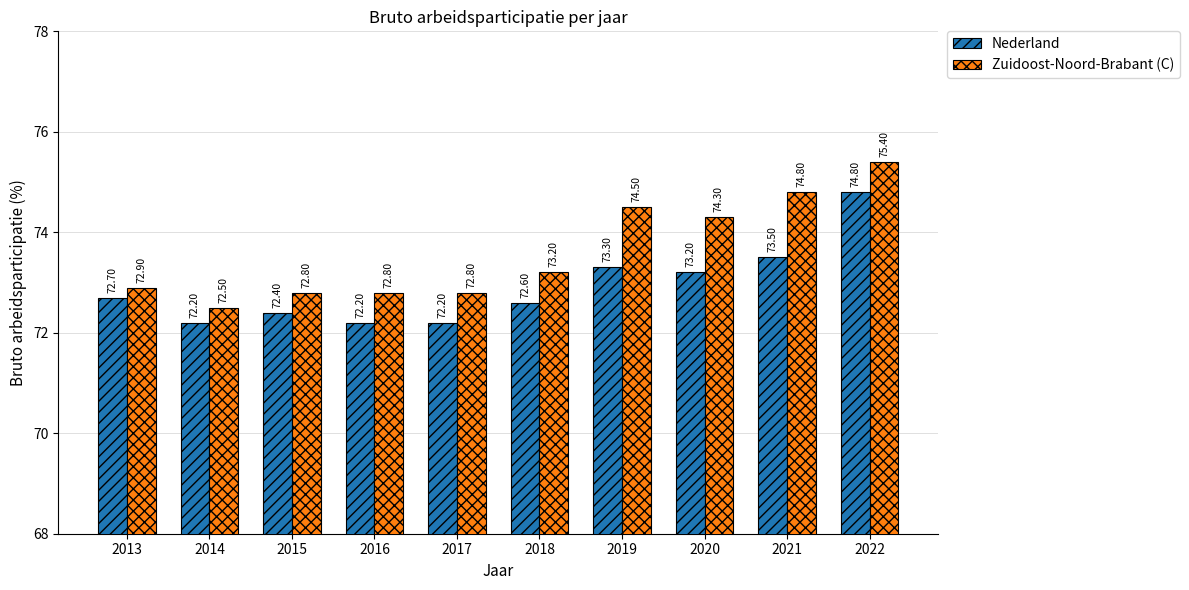

Reading right to left, transcribe all the data shown in this chart.

Nederland: 74.8	73.5	73.2	73.3	72.6	72.2	72.2	72.4	72.2	72.7
Zuidoost-Noord-Brabant (C): 75.4	74.8	74.3	74.5	73.2	72.8	72.8	72.8	72.5	72.9